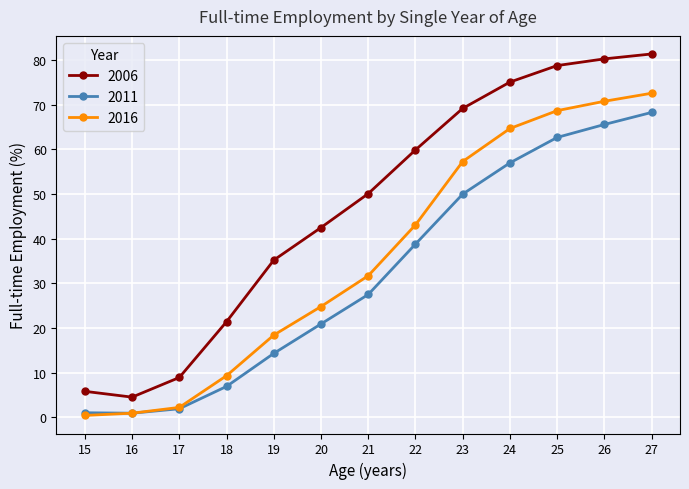

Does the chart display data point markers on the line(s)?

Yes